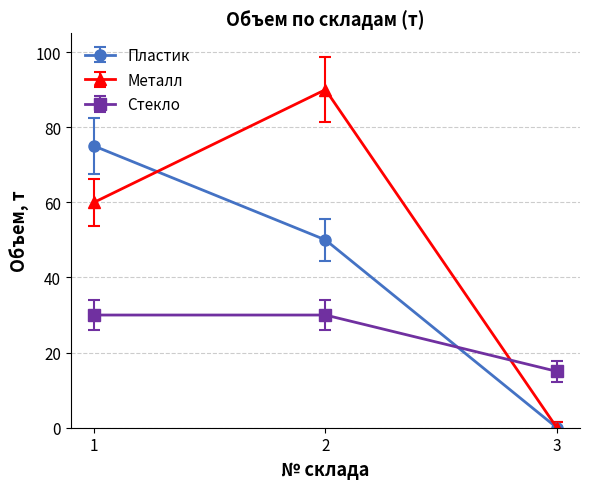

What is the sum of the Металл values at 2 and 3?

90